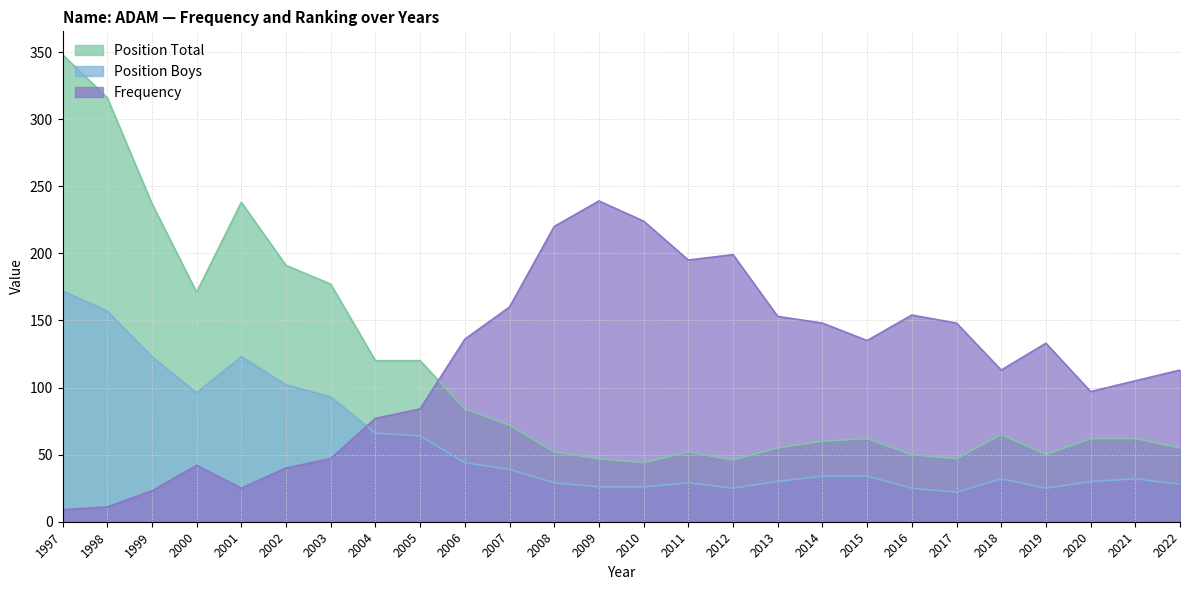

Is the value of Frequency at 2000 greater than the value of Position Total at 2010?

No